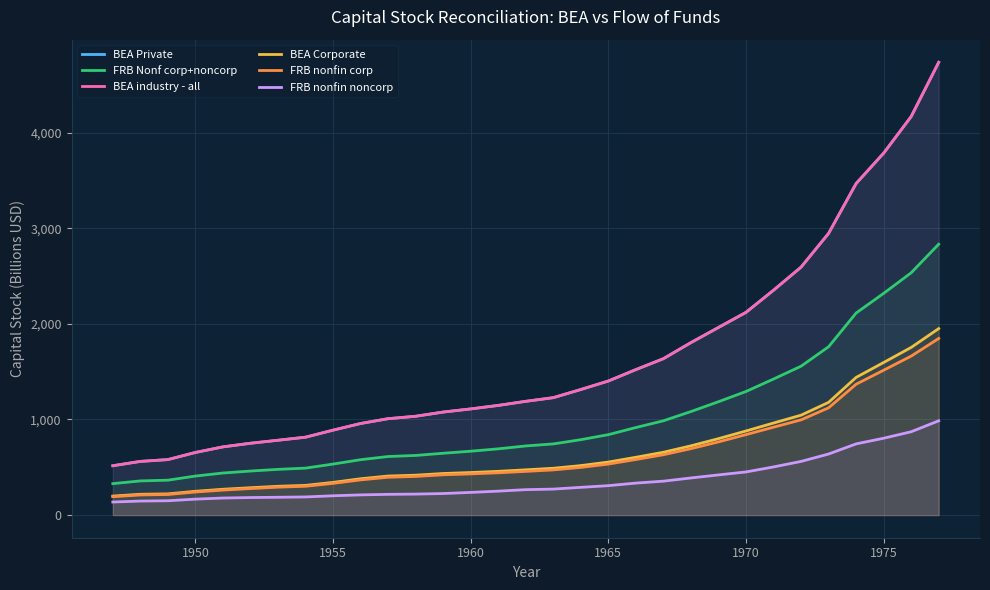

What is the spread (max minus min) of values at 1965?

1094.7